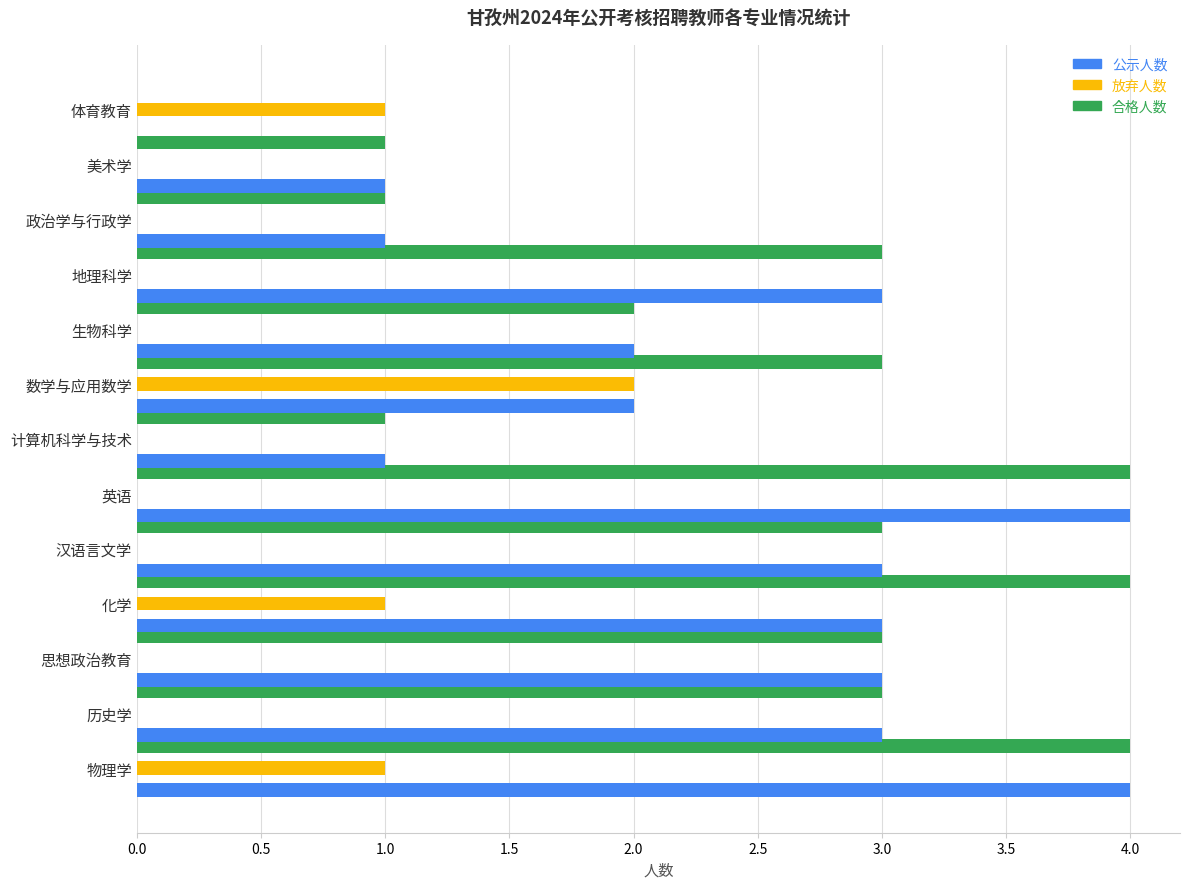

What are all the series names shown in the legend?

公示人数, 放弃人数, 合格人数